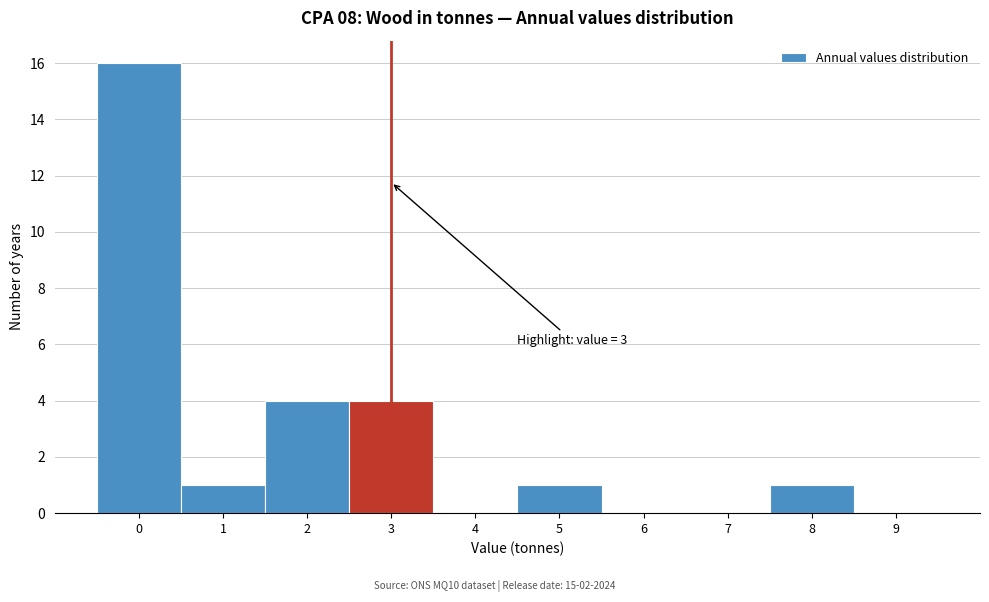

Over which range of the x-axis is the bar tallest?

-0.5 to 0.5